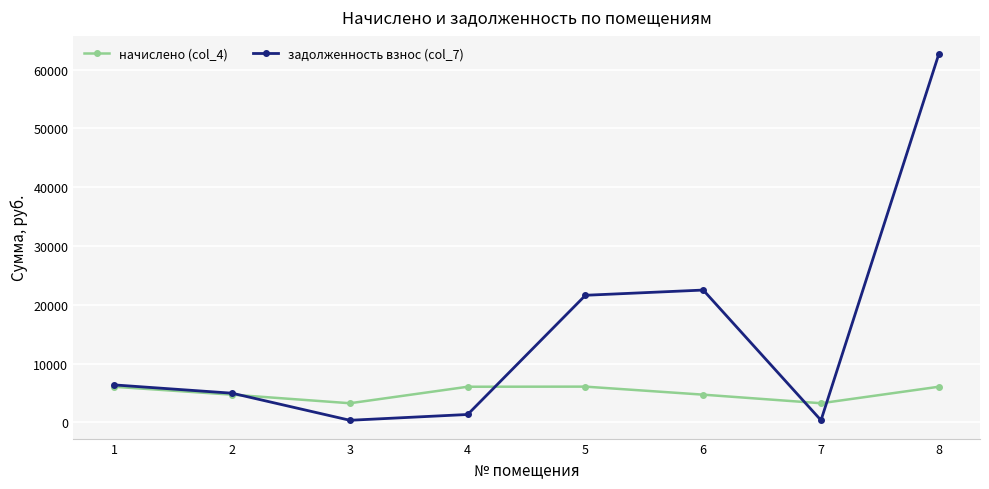

Is the value of задолженность взнос (col_7) at 5 greater than the value of начислено (col_4) at 8?

Yes